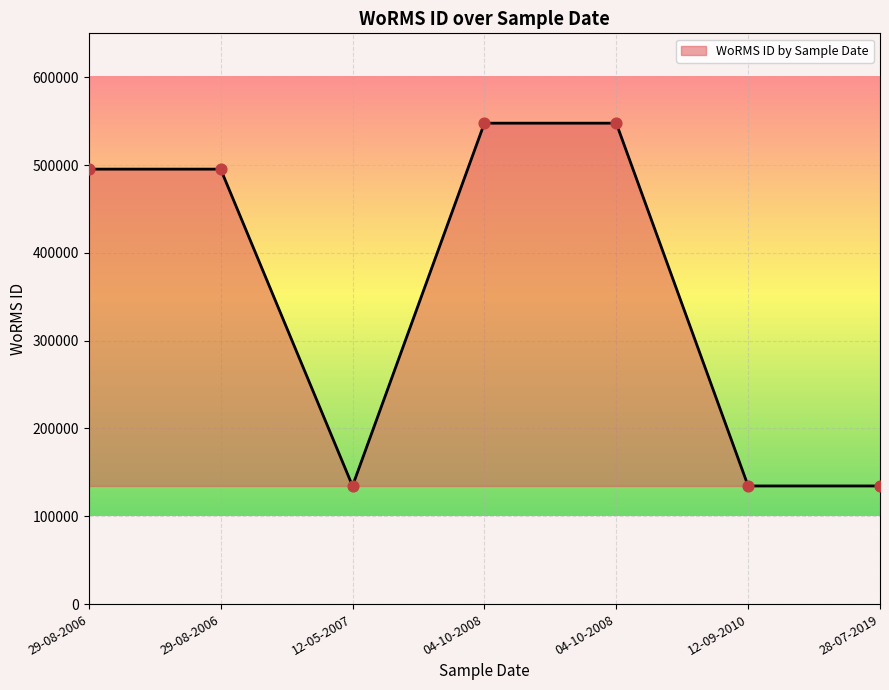

What is the ratio of the value at 29-08-2006 to the value at 28-07-2019?

3.7